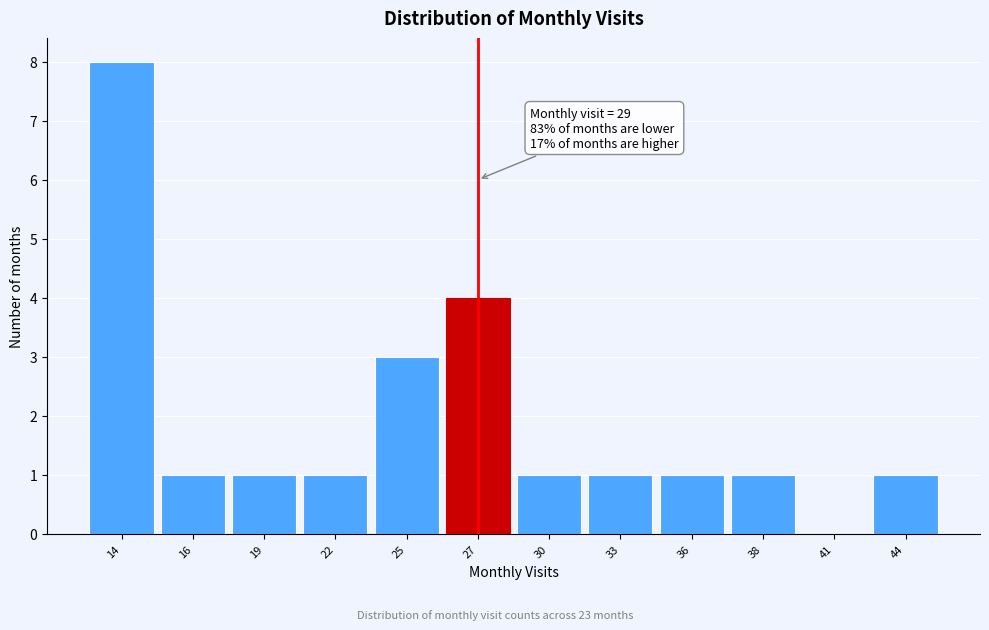

Reading left to right, what are all the values shown in this chart?

14=8	16=1	19=1	22=1	25=3	27=4	30=1	33=1	36=1	38=1	41=0	44=1